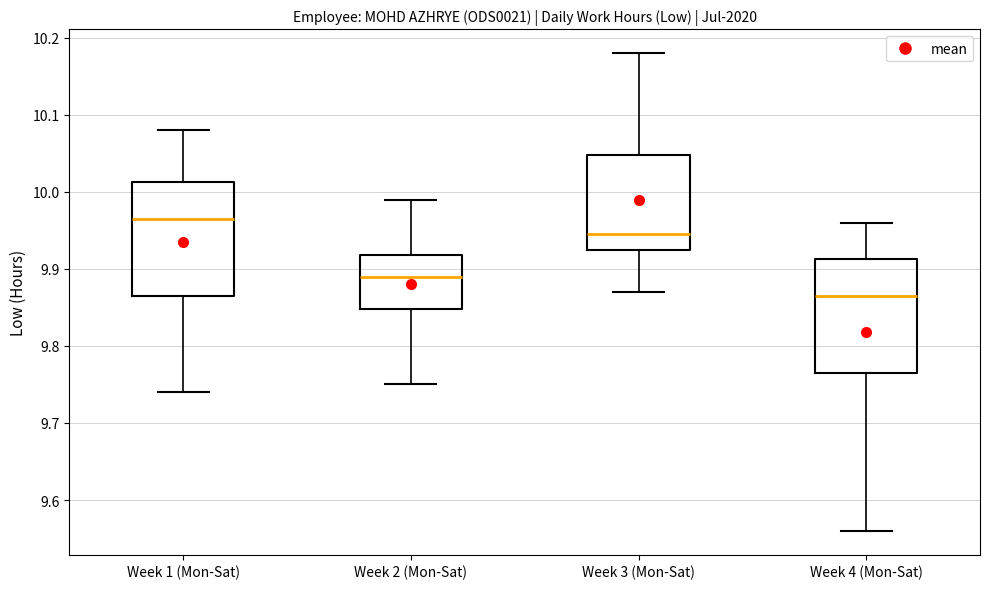

Reading left to right, read every box against the y-axis: the position of its median line, the range the box covers, and the ends of its whiskers. The values are not printed on the chart, so give them approximately, as read against the axis.

Week 1 (Mon-Sat): median 9.97, box 9.87 to 10.01, whiskers 9.74 to 10.08
Week 2 (Mon-Sat): median 9.89, box 9.85 to 9.92, whiskers 9.75 to 9.99
Week 3 (Mon-Sat): median 9.95, box 9.93 to 10.05, whiskers 9.87 to 10.18
Week 4 (Mon-Sat): median 9.87, box 9.77 to 9.91, whiskers 9.56 to 9.96